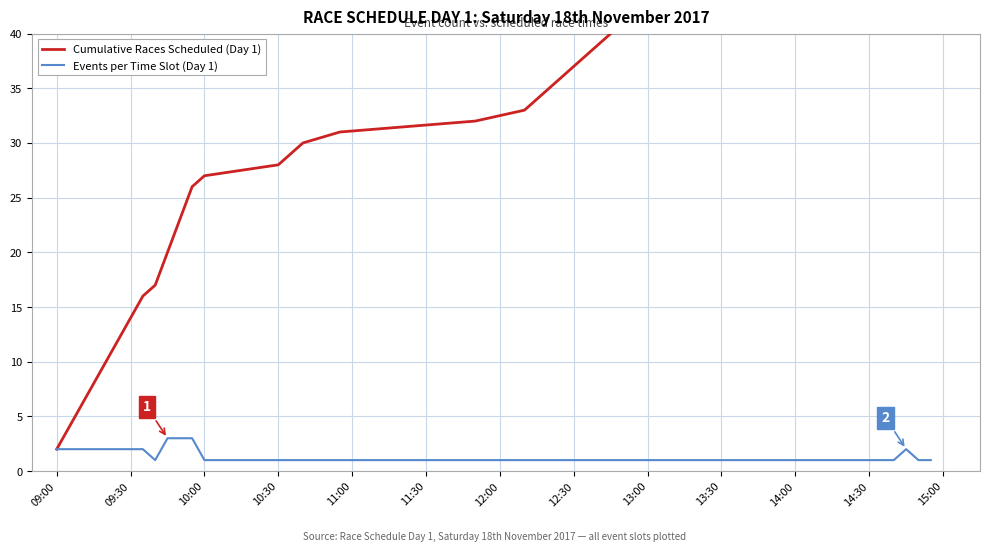

True or false: Events per Time Slot (Day 1) and Cumulative Races Scheduled (Day 1) intersect in this chart.

False